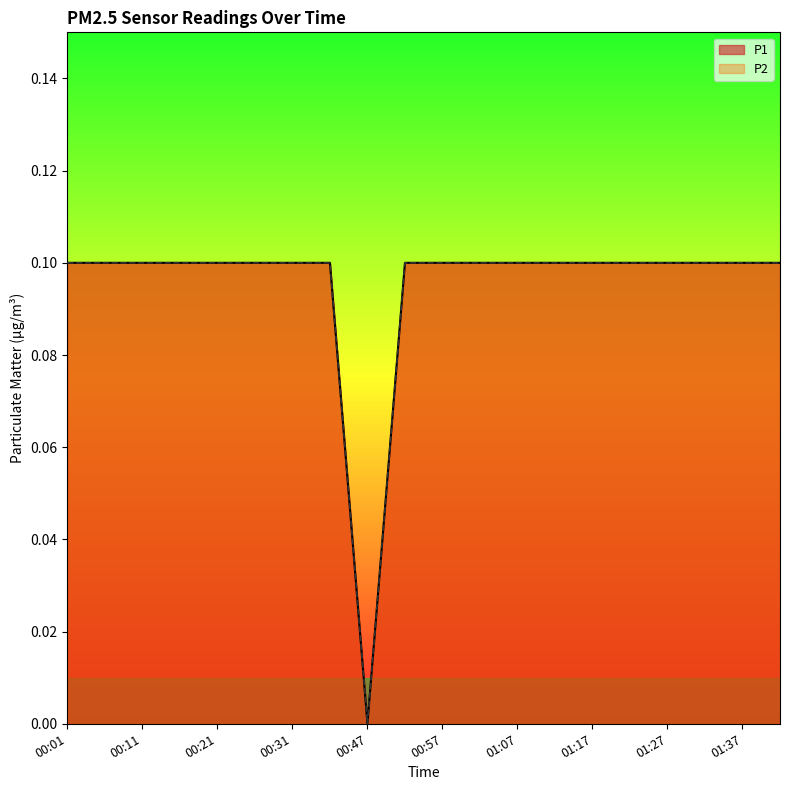

Between 00:36 and 00:57, which series saw the biggest shift?

P1